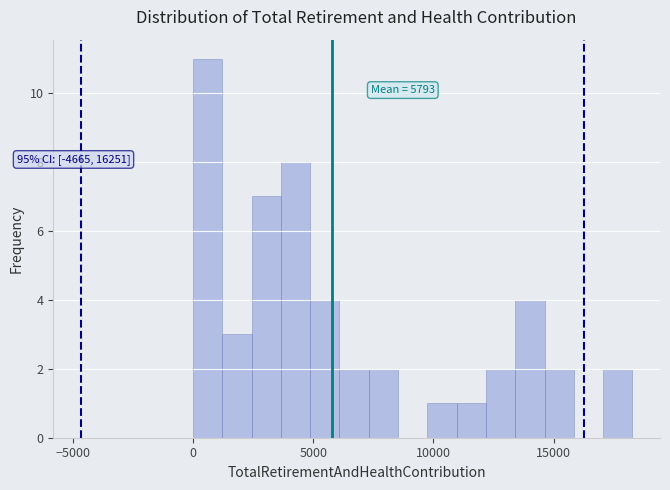

Read against the x-axis, roughly where is the centre of the tallest bar?

500